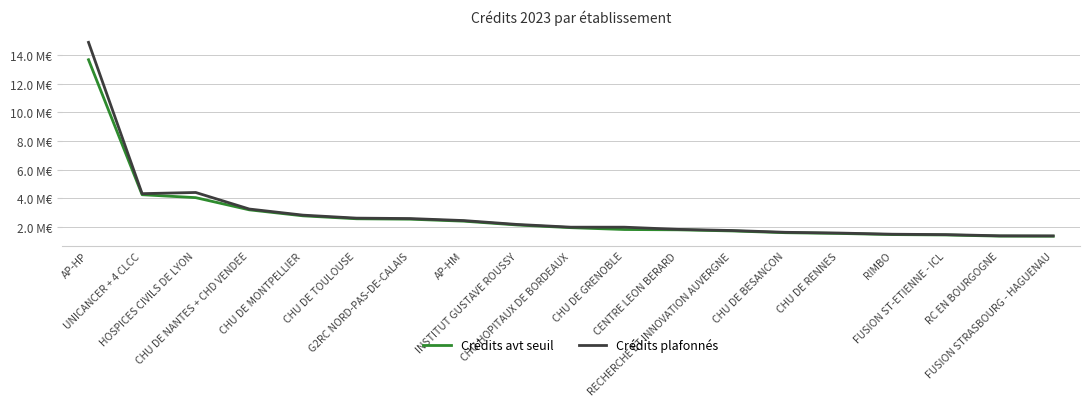

What is the difference between the highest and lowest values at FUSION ST-ETIENNE - ICL?

25292.6